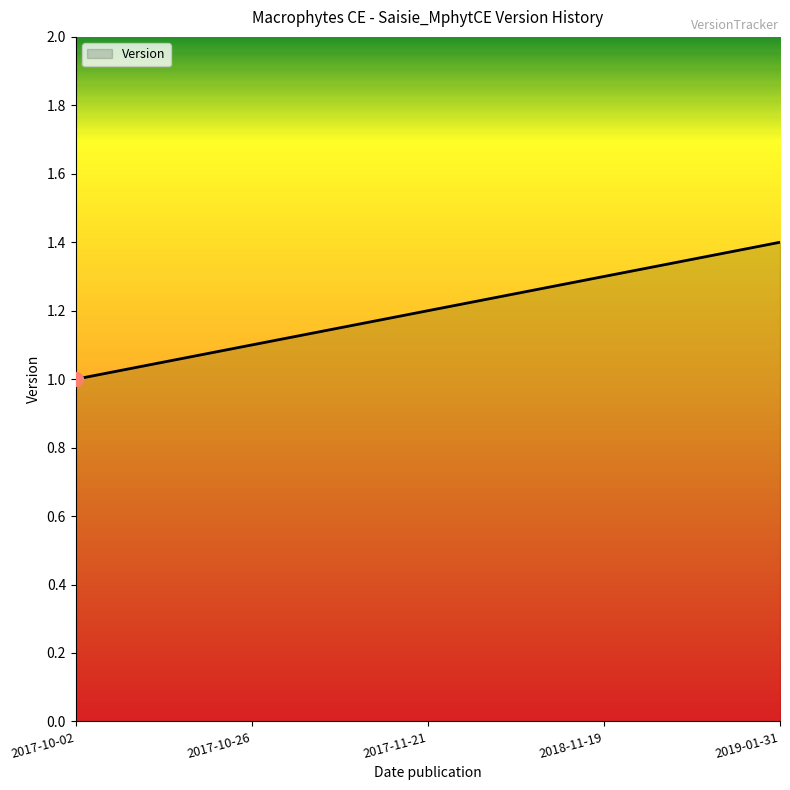

Reading left to right, extract all data points from this chart.

2017-10-02=1.0	2017-10-26=1.1	2017-11-21=1.2	2018-11-19=1.3	2019-01-31=1.4